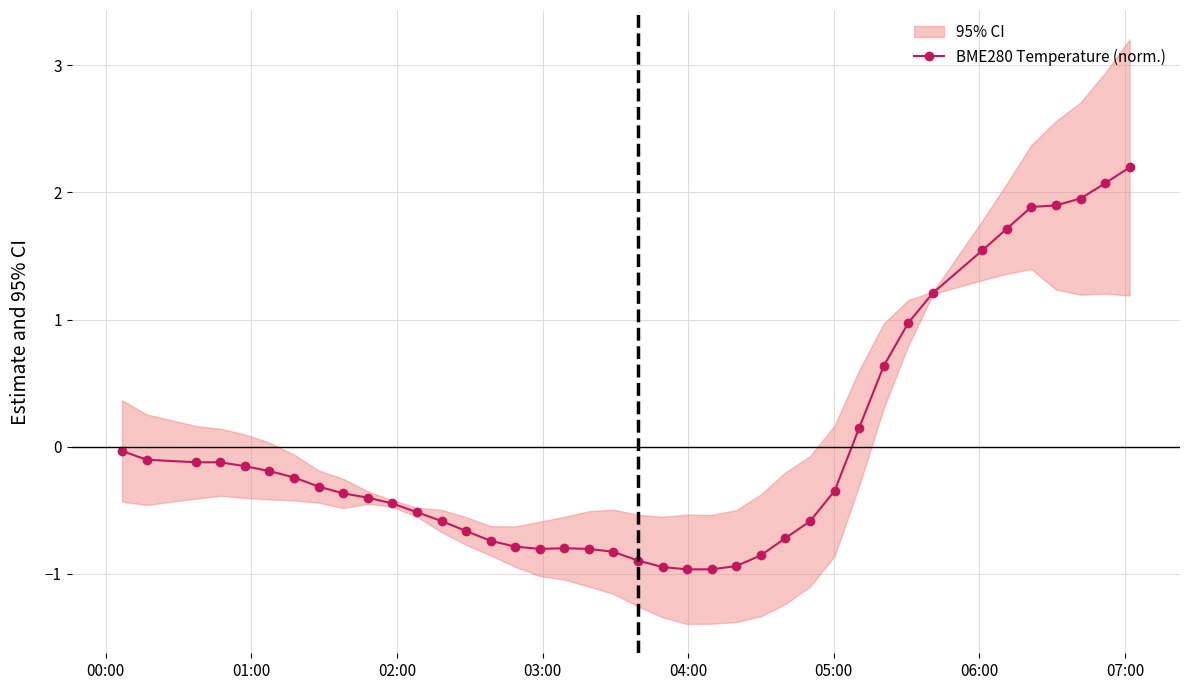

What is the value of the BME280 Temperature (norm.) point at the 31st from the left?

0.6